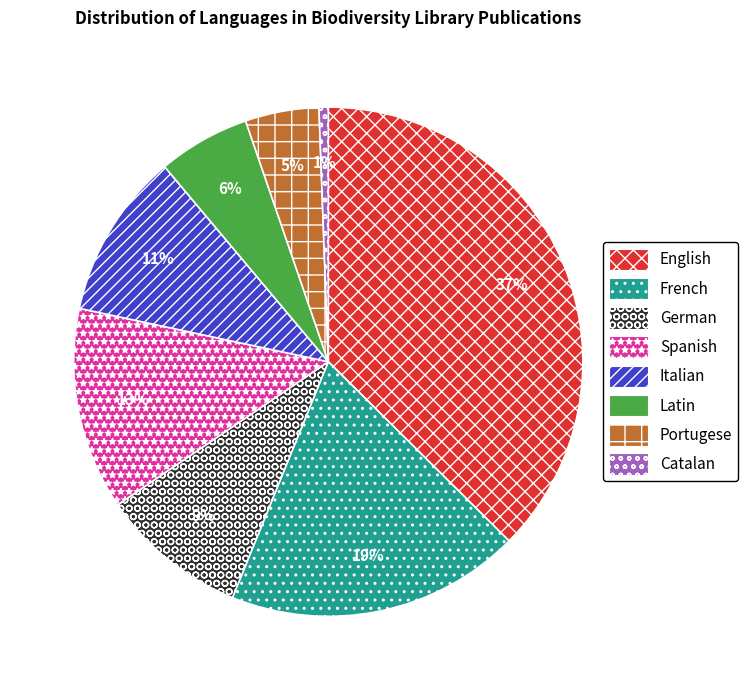

Which slice is the largest?

English